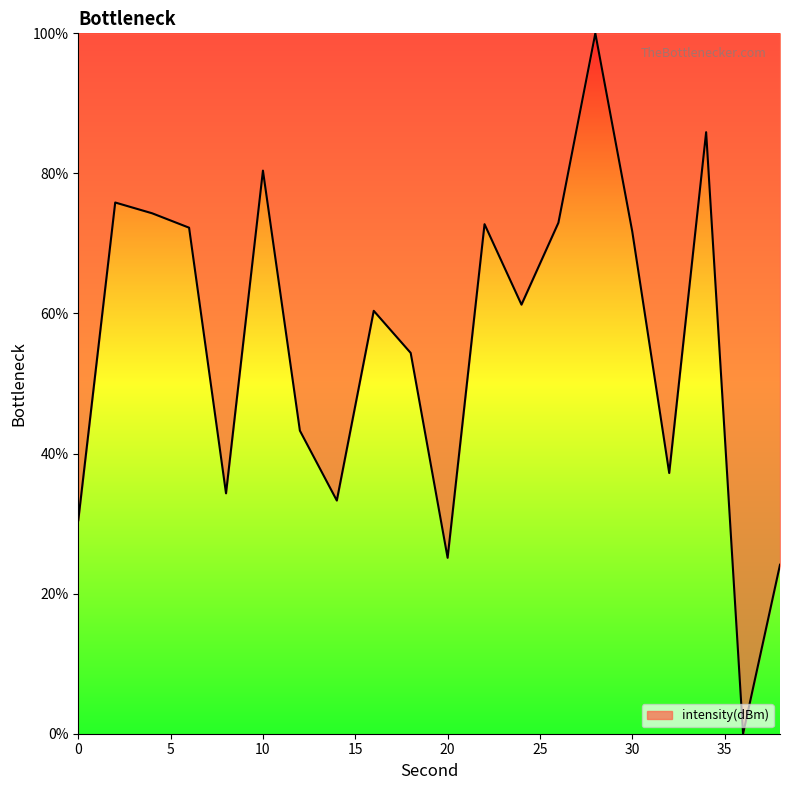

What is the difference between the maximum and minimum values?

100.0